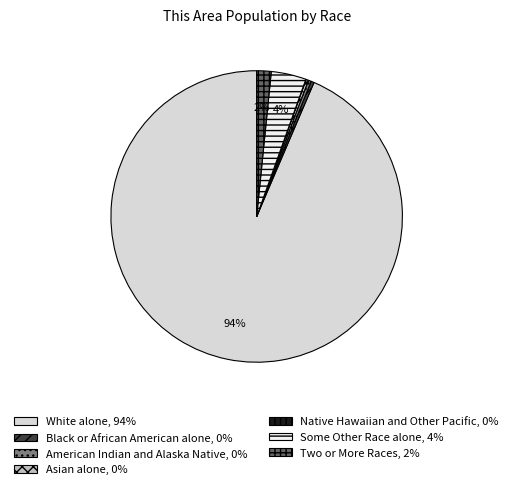

Is White alone the majority of the pie?

Yes